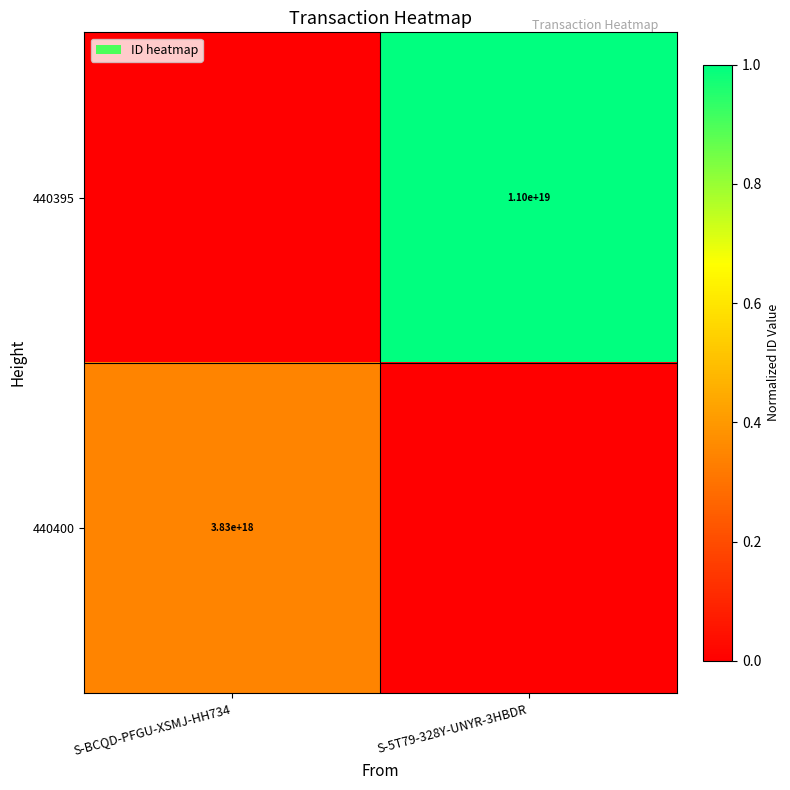

True or false: 440400 has a value of 3830000000000000000 at S-BCQD-PFGU-XSMJ-HH734.

True